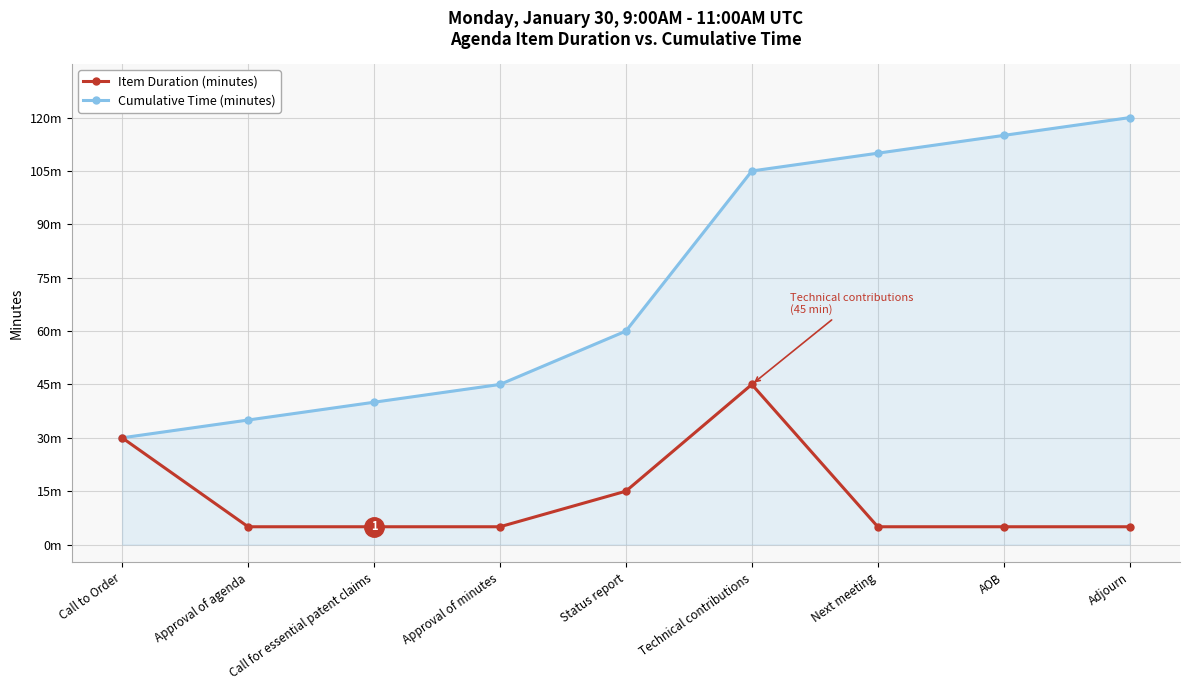

Between Technical contributions and AOB, which series saw the biggest shift?

Item Duration (minutes)